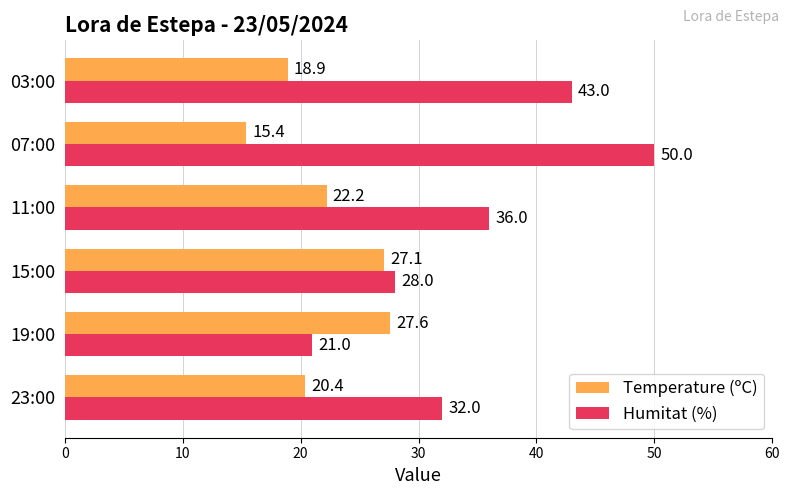

The value of Humitat (%) at 23:00 is 20.0. True or false?

False